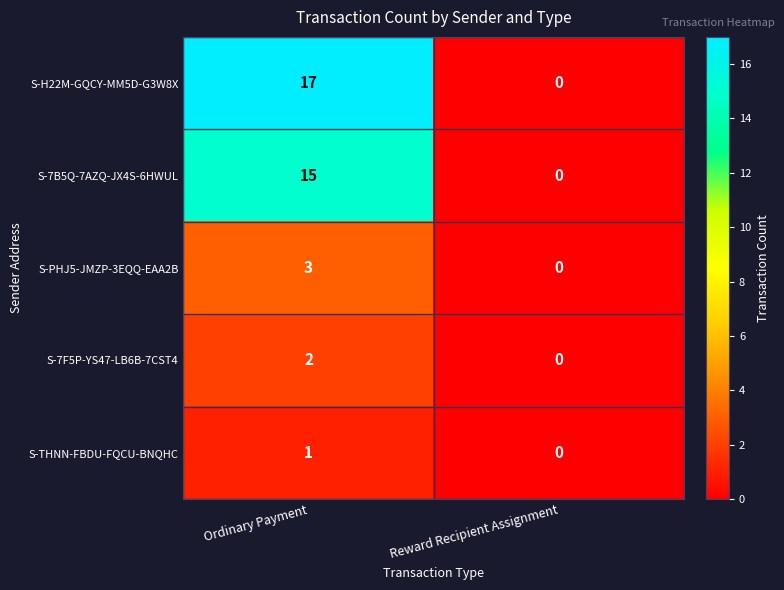

List the labels in order of S-THNN-FBDU-FQCU-BNQHC value, smallest first.

Reward Recipient Assignment, Ordinary Payment